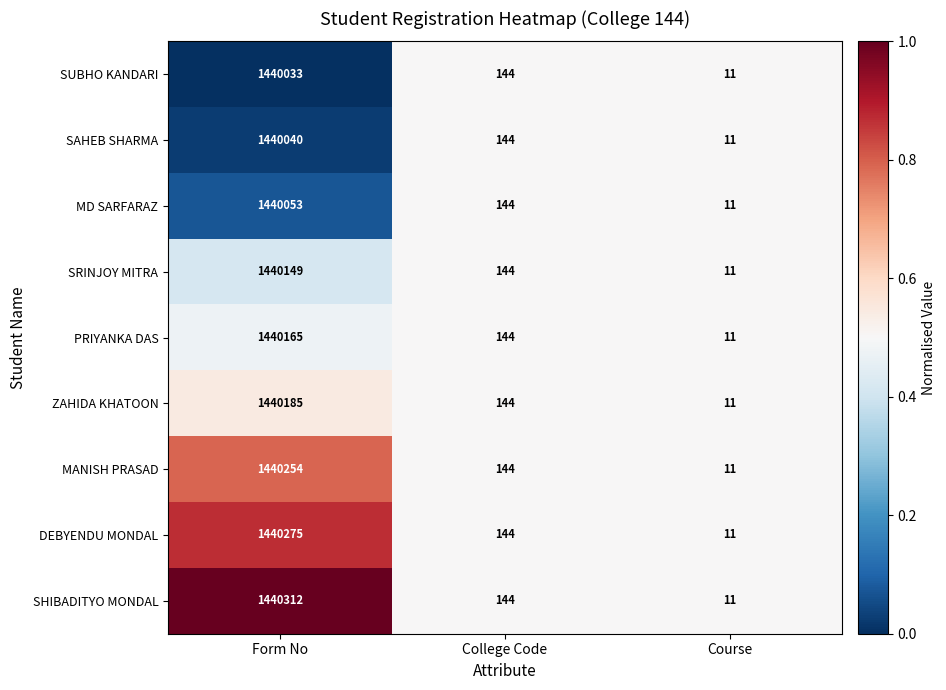

Reading left to right, extract all data points from this chart.

SUBHO KANDARI: 1440033	144	11
SAHEB SHARMA: 1440040	144	11
MD SARFARAZ: 1440053	144	11
SRINJOY MITRA: 1440149	144	11
PRIYANKA DAS: 1440165	144	11
ZAHIDA KHATOON: 1440185	144	11
MANISH PRASAD: 1440254	144	11
DEBYENDU MONDAL: 1440275	144	11
SHIBADITYO MONDAL: 1440312	144	11